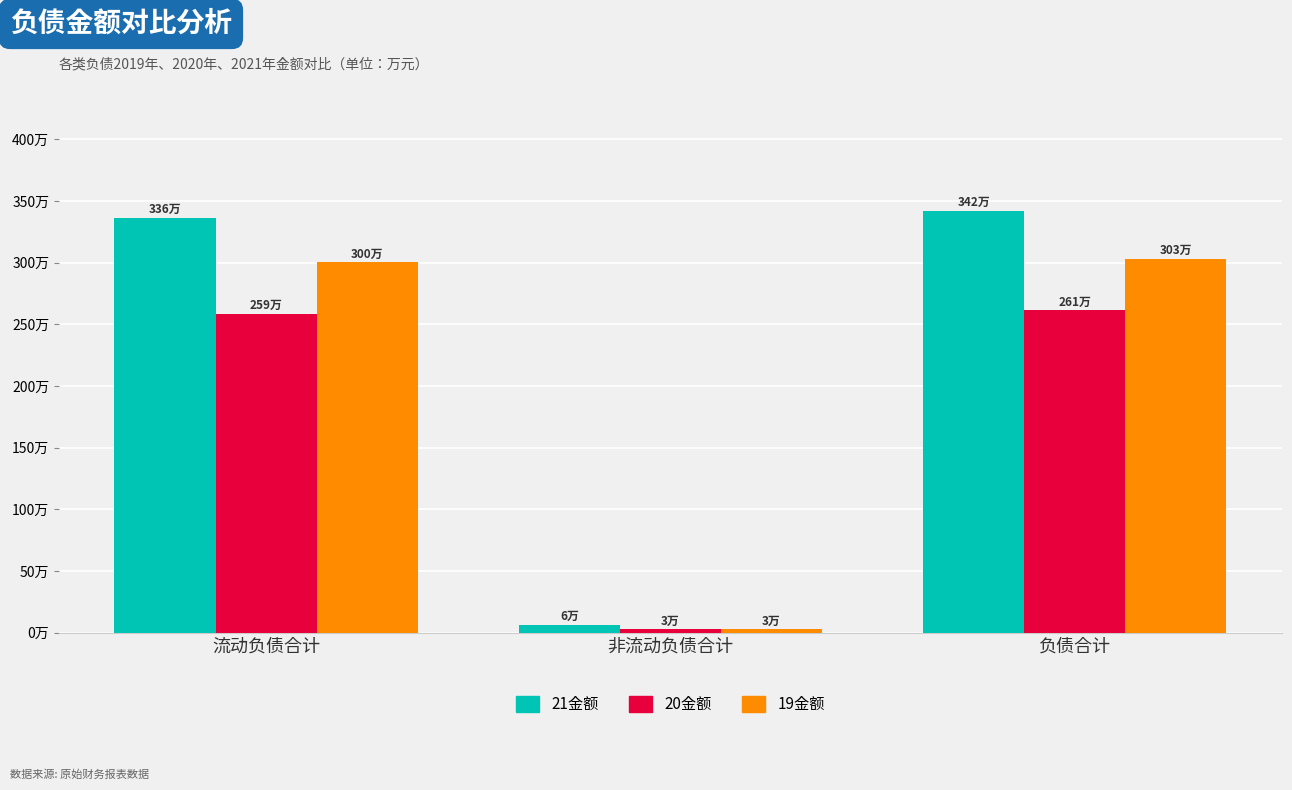

At which category is the sum across all series the highest?

负债合计